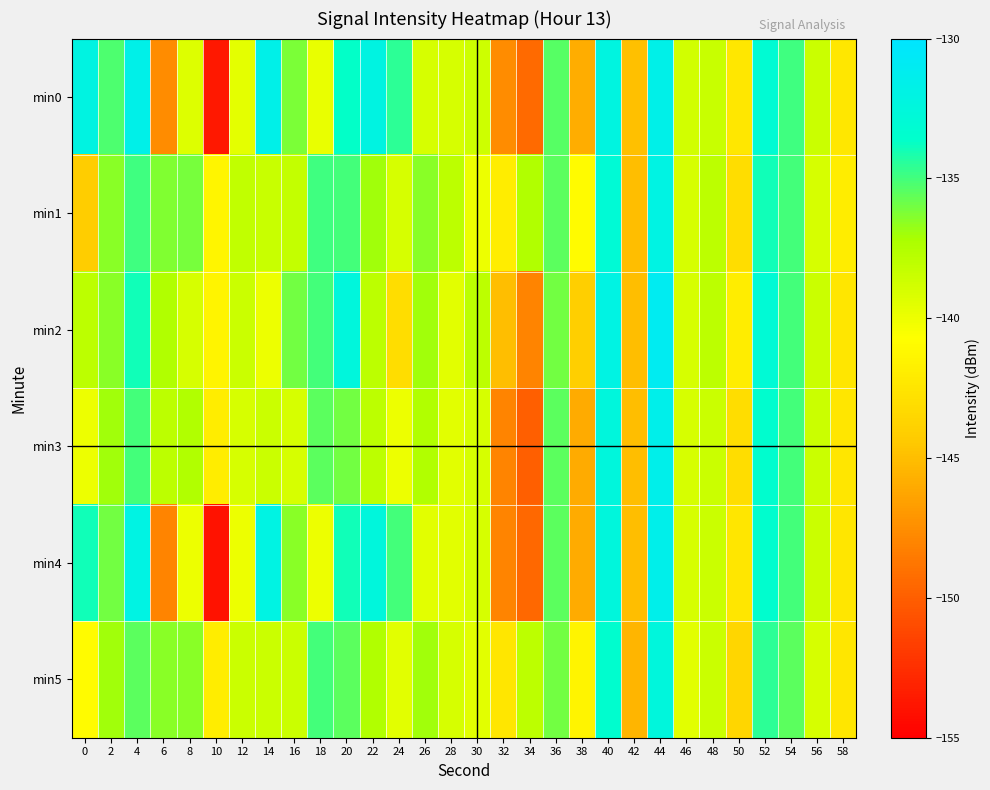

At which category is the sum across all series the highest?

44